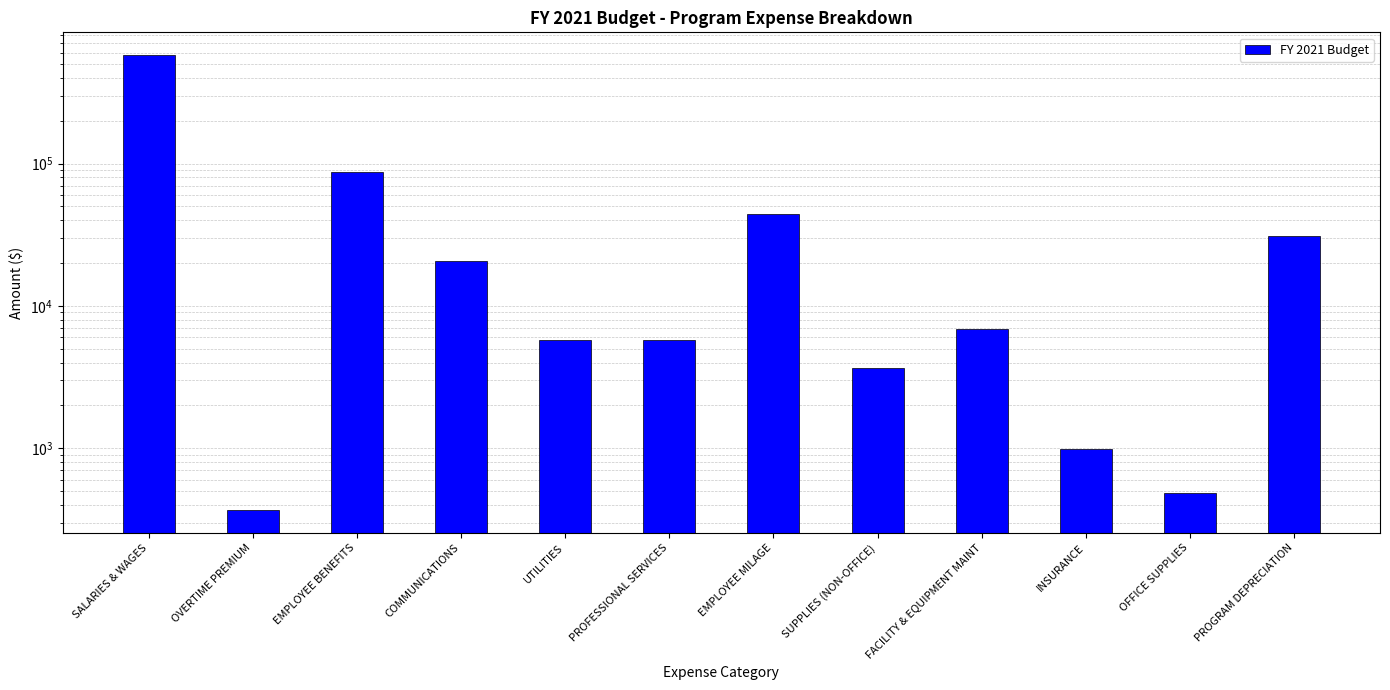

Rank the categories by value from highest to lowest.

SALARIES & WAGES, EMPLOYEE BENEFITS, EMPLOYEE MILAGE, PROGRAM DEPRECIATION, COMMUNICATIONS, FACILITY & EQUIPMENT MAINT, UTILITIES, PROFESSIONAL SERVICES, SUPPLIES (NON-OFFICE), INSURANCE, OFFICE SUPPLIES, OVERTIME PREMIUM